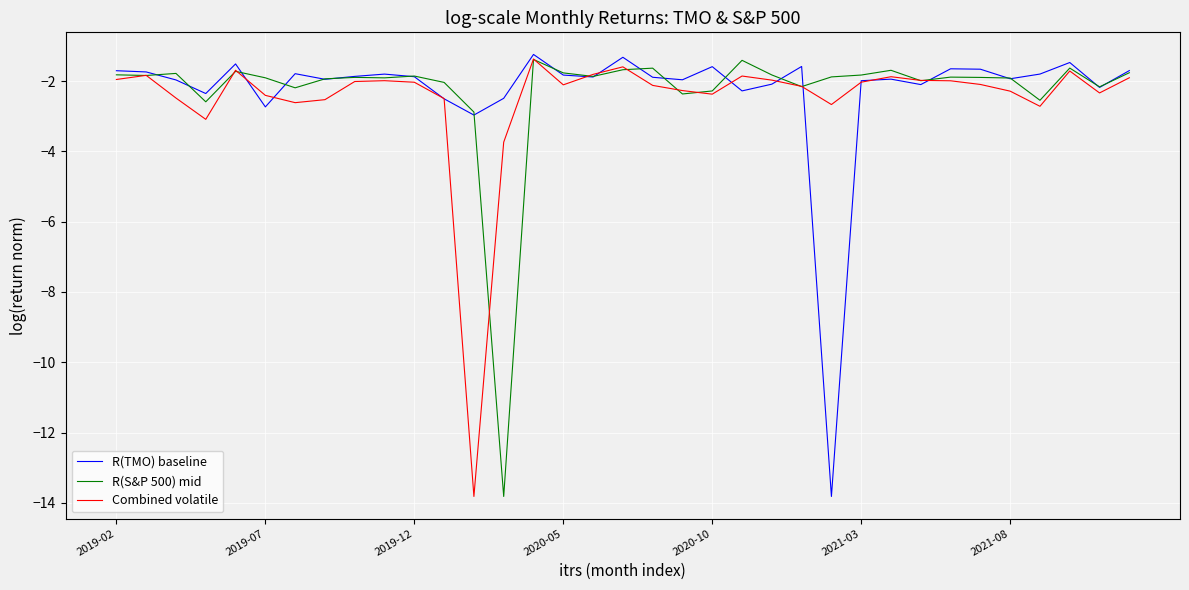

What is the minimum value for Combined volatile?

-13.8